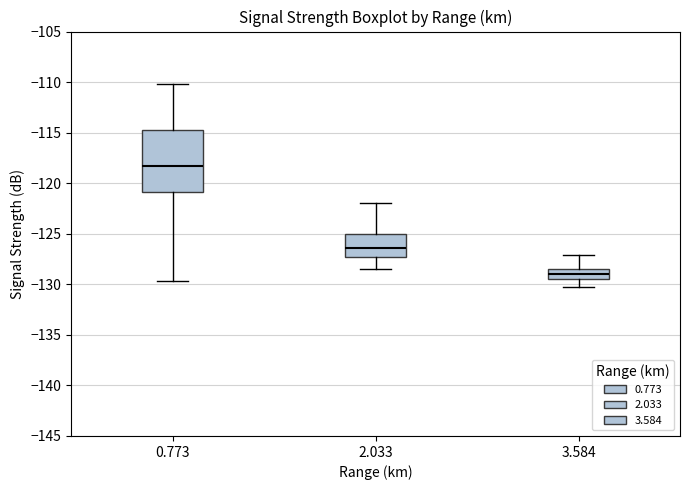

Where does the upper whisker of the box at x = 3.584 end on the y-axis? The values are not printed on the chart, so give them approximately, as read against the axis.

-127.0